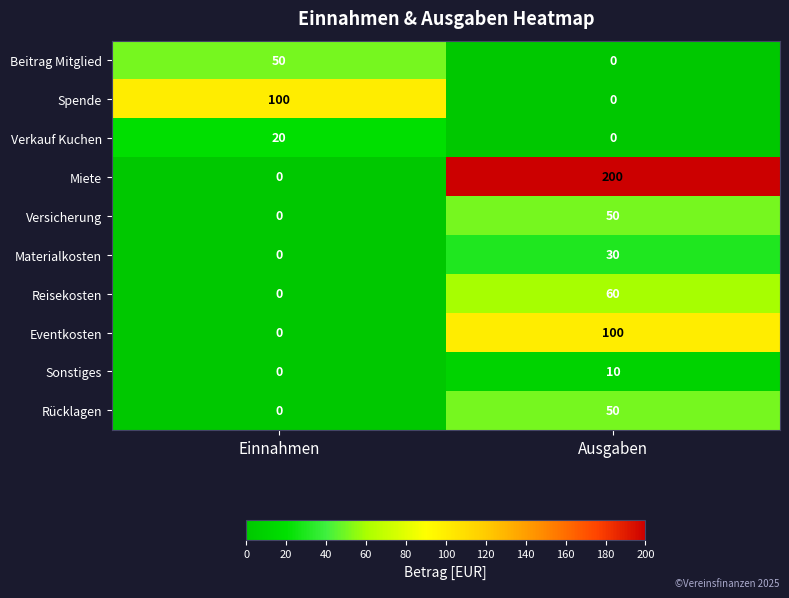

Which series has the largest range (max minus min)?

Miete